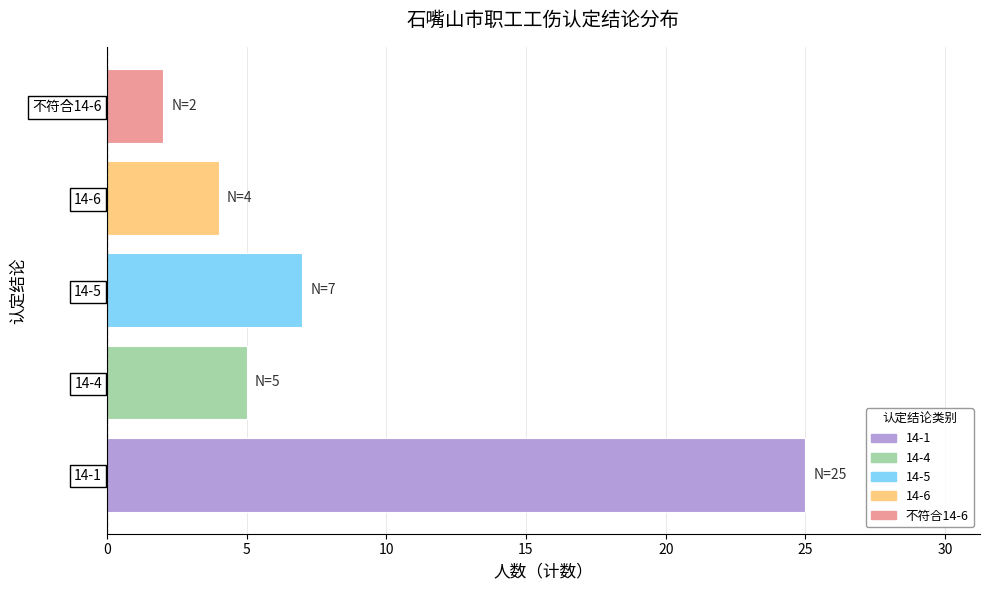

How many categories are shown in the chart?

5